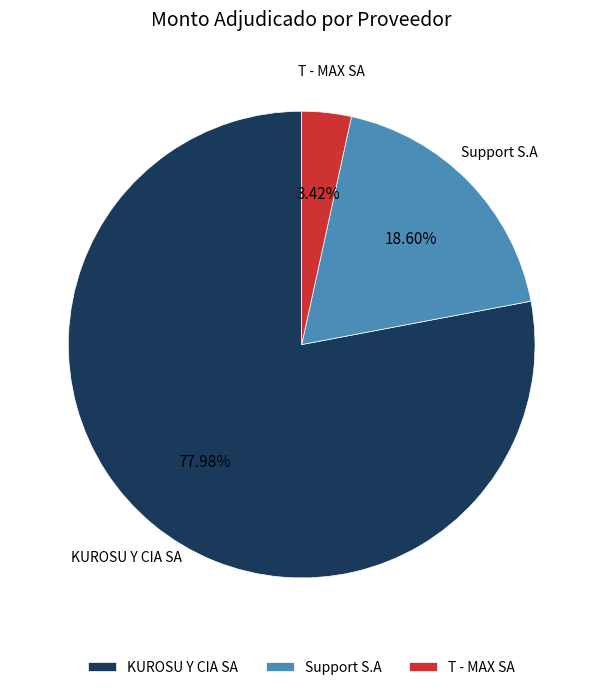

Is it true that Support S.A is 10% of the pie?

False